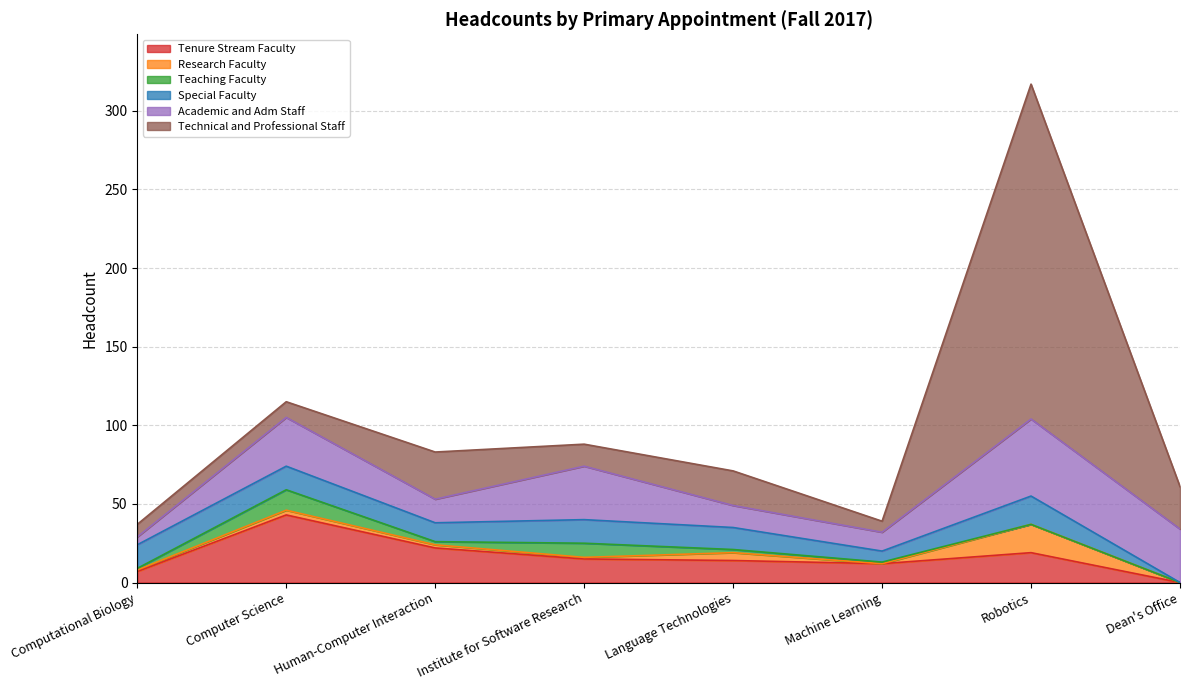

What is the value of the Tenure Stream Faculty point at the 2nd from the left?

43